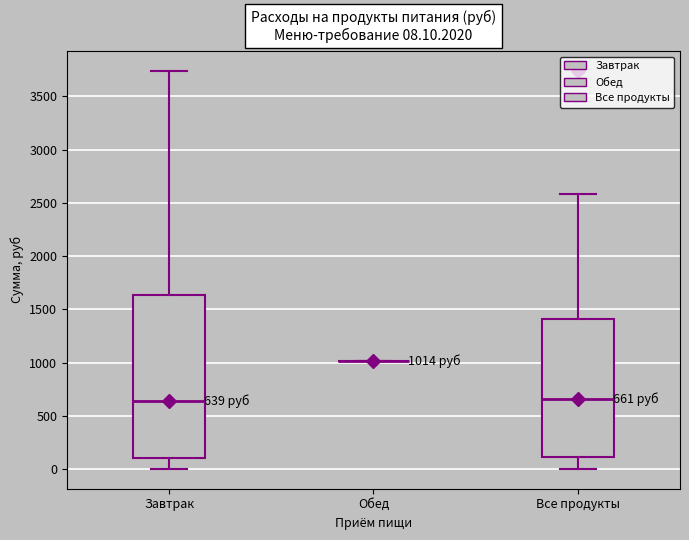

Which box is the tallest, from its lower edge to its upper edge?

Завтрак